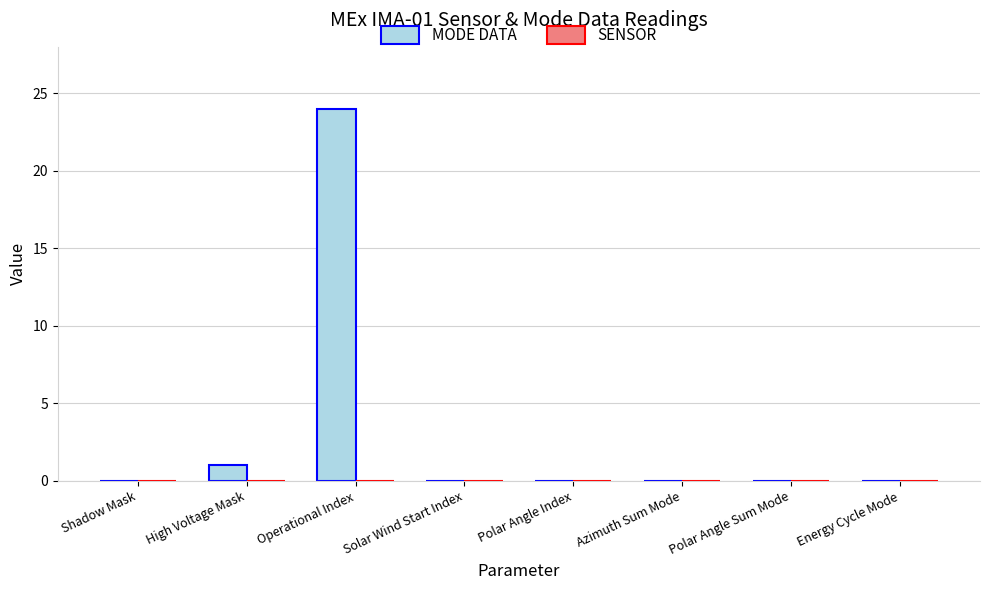

The value at Polar Angle Index is 0. True or false?

True